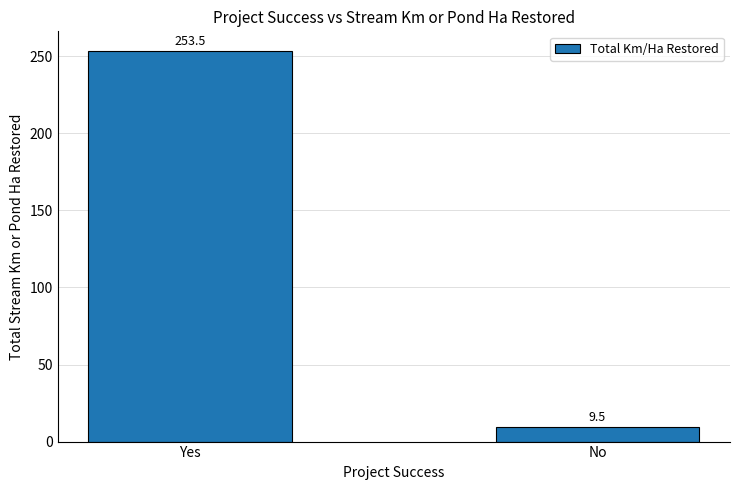

Reading left to right, transcribe all the data shown in this chart.

253.5	9.5